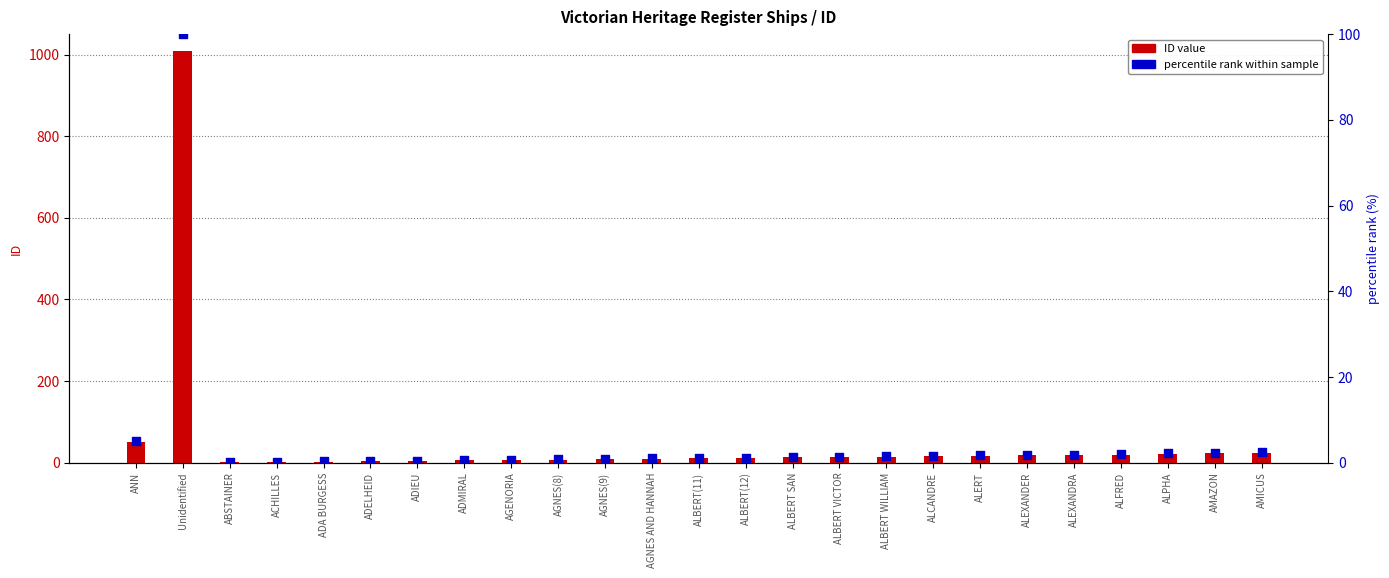

At how many categories does at least one series exceed 861?

1